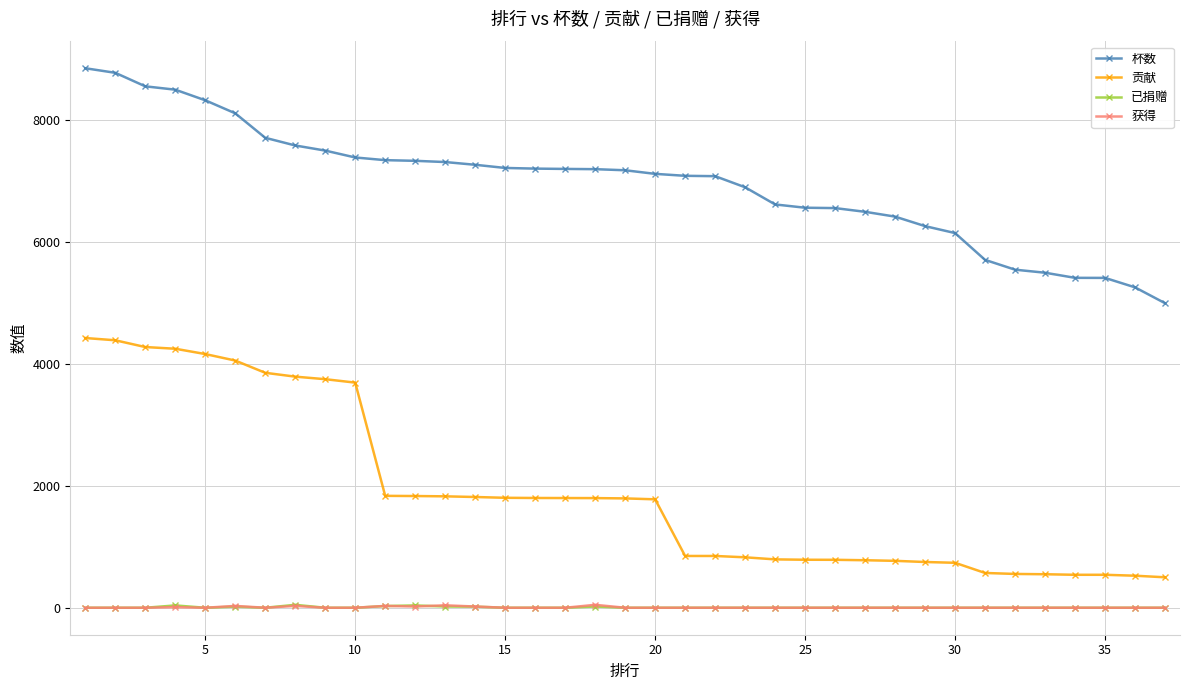

True or false: 获得 has more than 2 points higher than both neighbors.

True